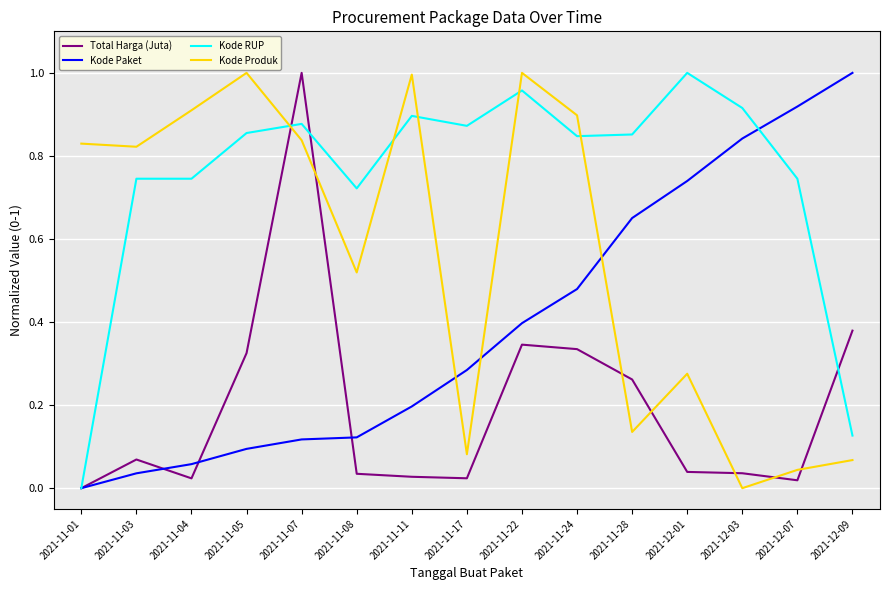

Rank the series by their average value, from highest to lowest.

Kode RUP, Kode Produk, Kode Paket, Total Harga (Juta)